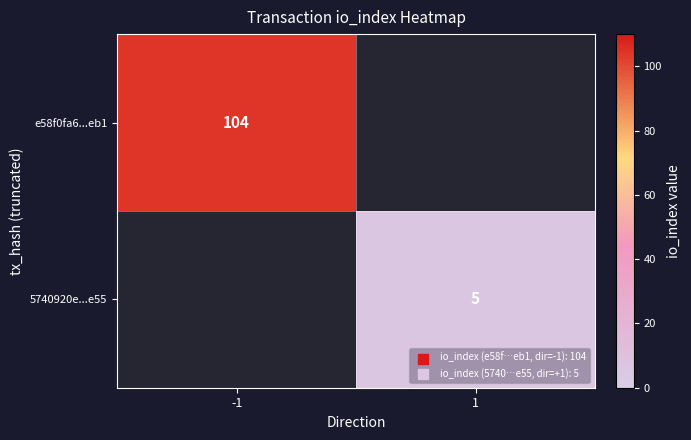

How many categories are shown in the chart?

2